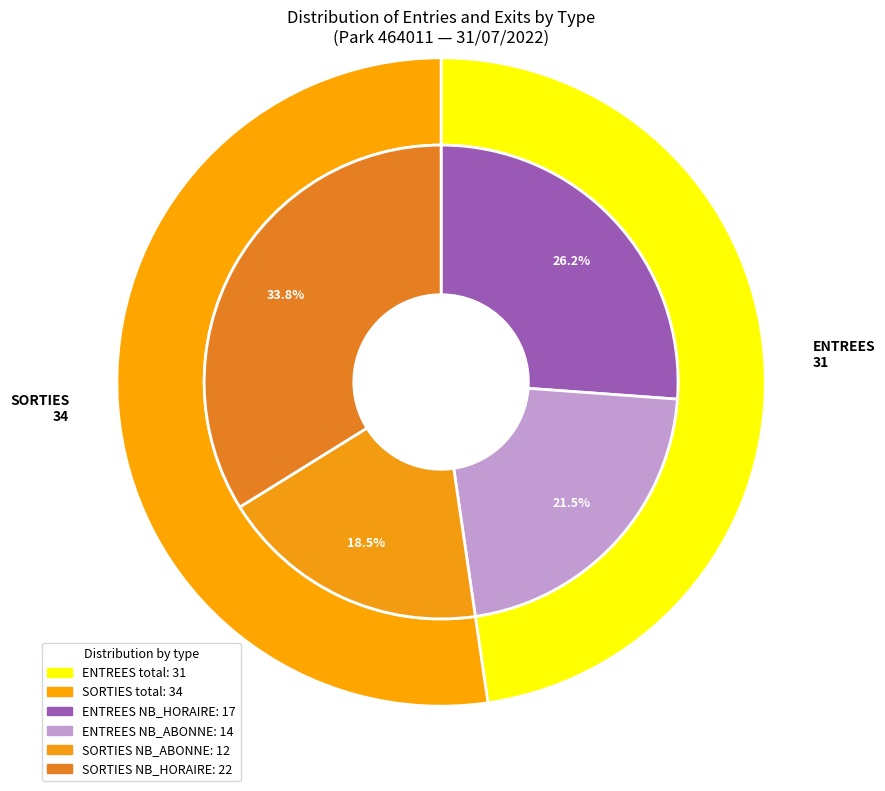

Is there a majority slice in this chart?

No